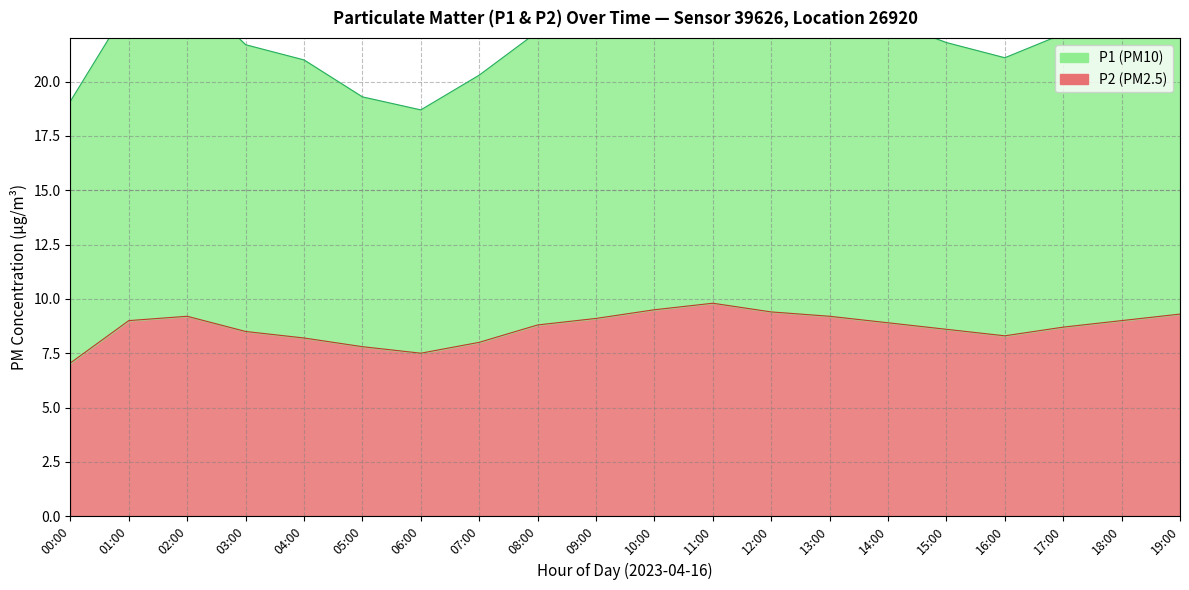

What is the label of the 12th point from the right?

08:00